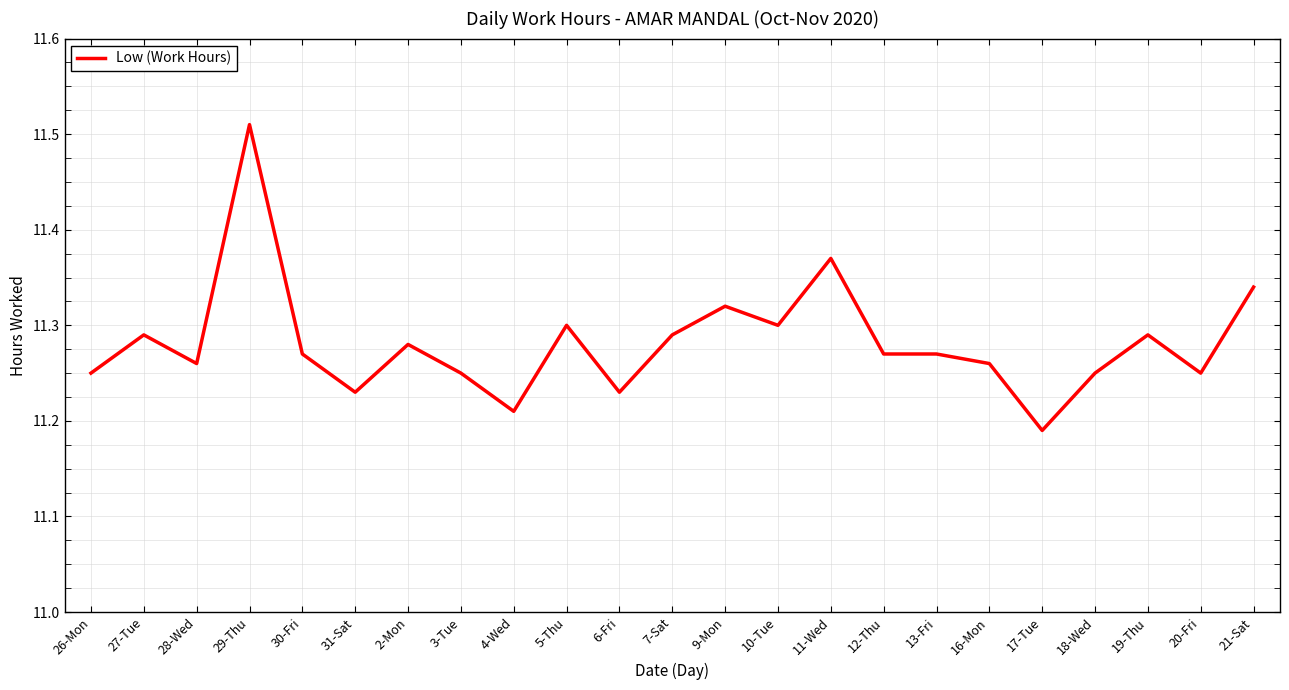

What is the difference between the maximum and minimum values?

0.3